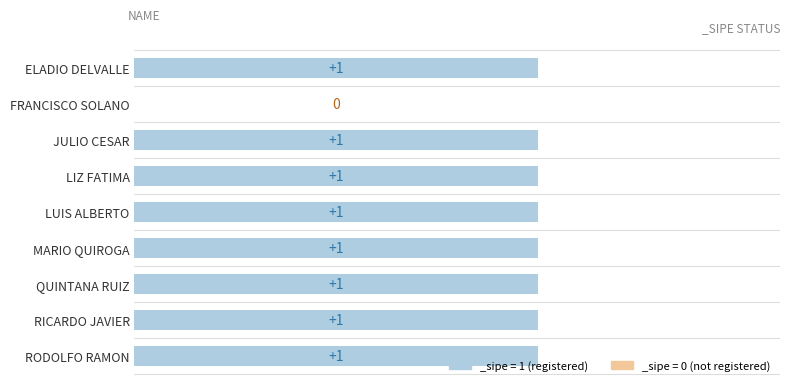

The value at MARIO QUIROGA is 1. True or false?

True